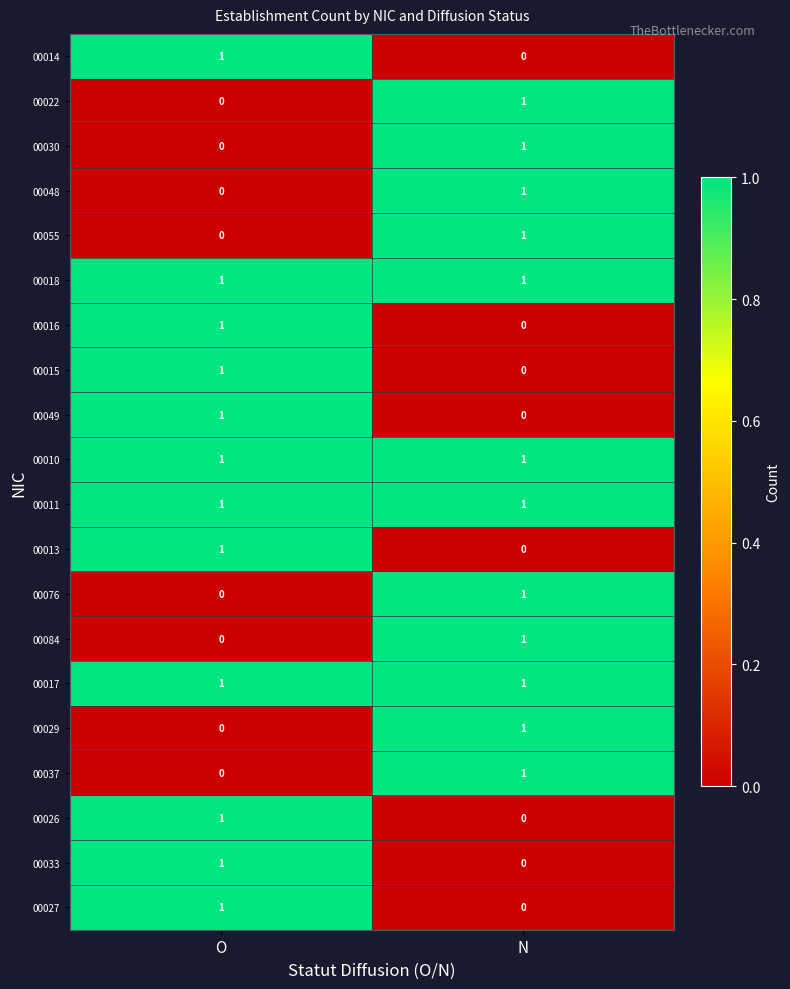

What is the maximum value shown in the chart?

1